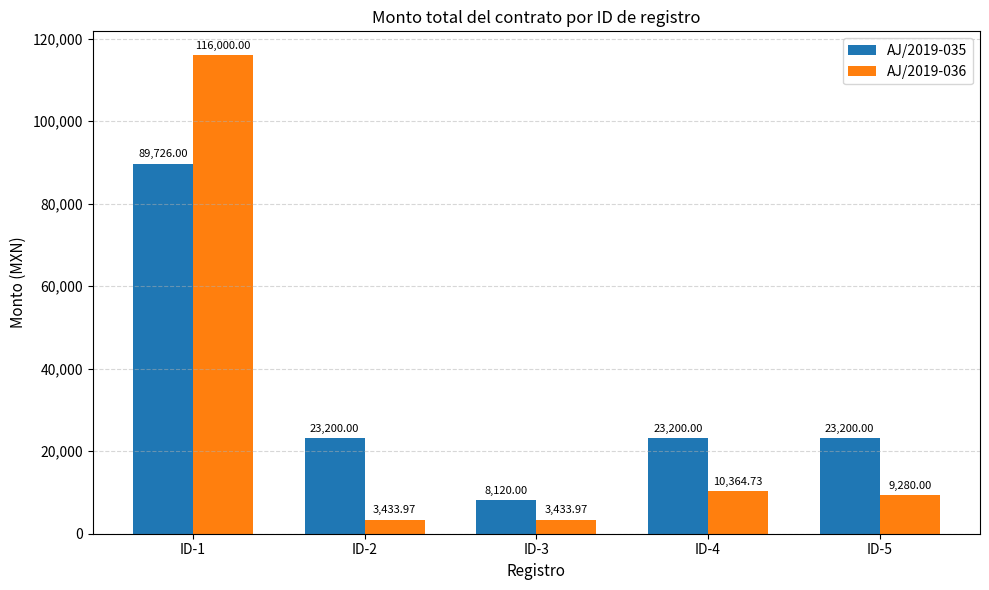

What is the value of the AJ/2019-035 bar at the 4th from the left?

23200.0